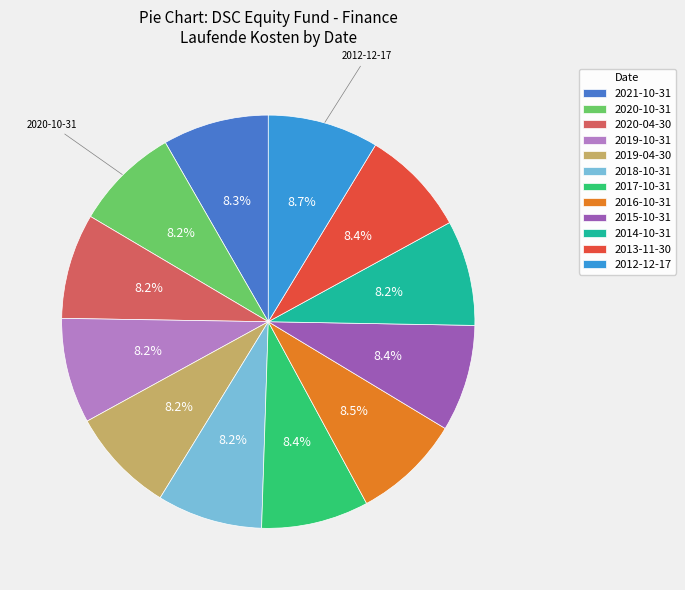

Which has a higher value, 2019-04-30 or 2016-10-31?

2016-10-31